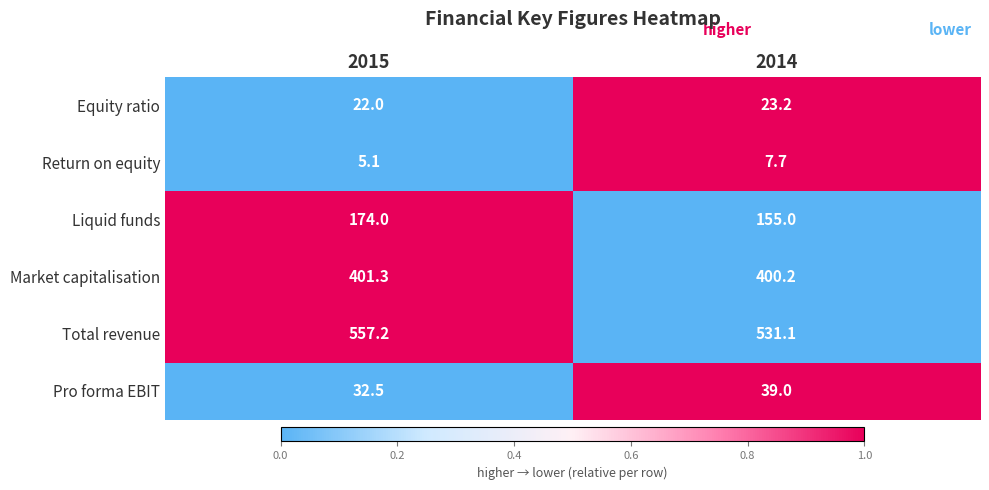

What is the difference between the Equity ratio values at 2014 and 2015?

1.2